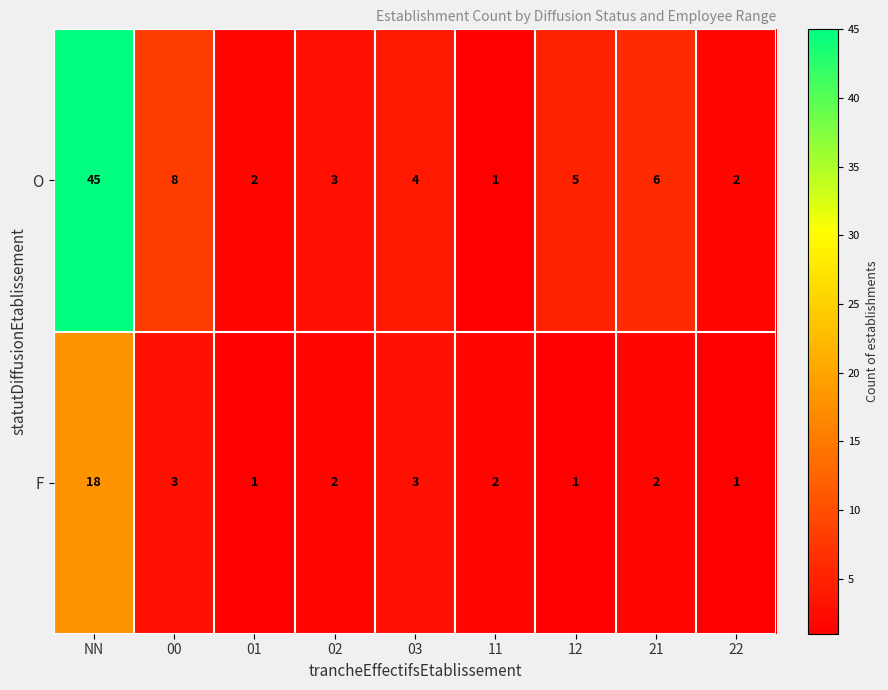

Reading left to right, transcribe all the data shown in this chart.

O: 45	8	2	3	4	1	5	6	2
F: 18	3	1	2	3	2	1	2	1